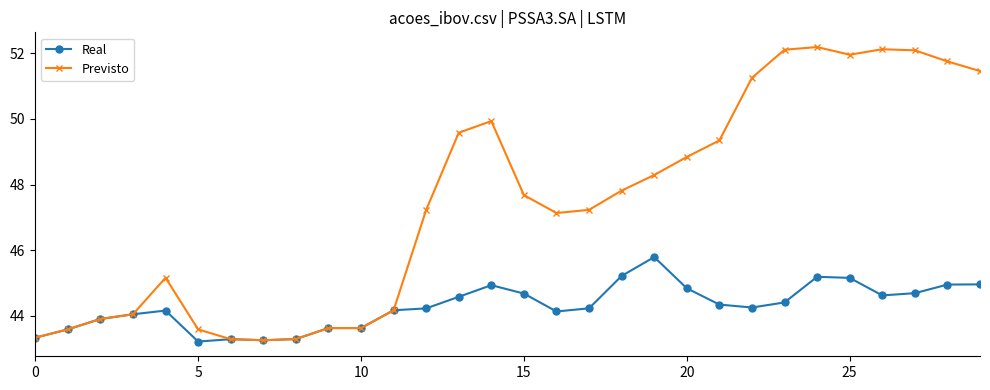

At how many categories does at least one series exceed 48?

13